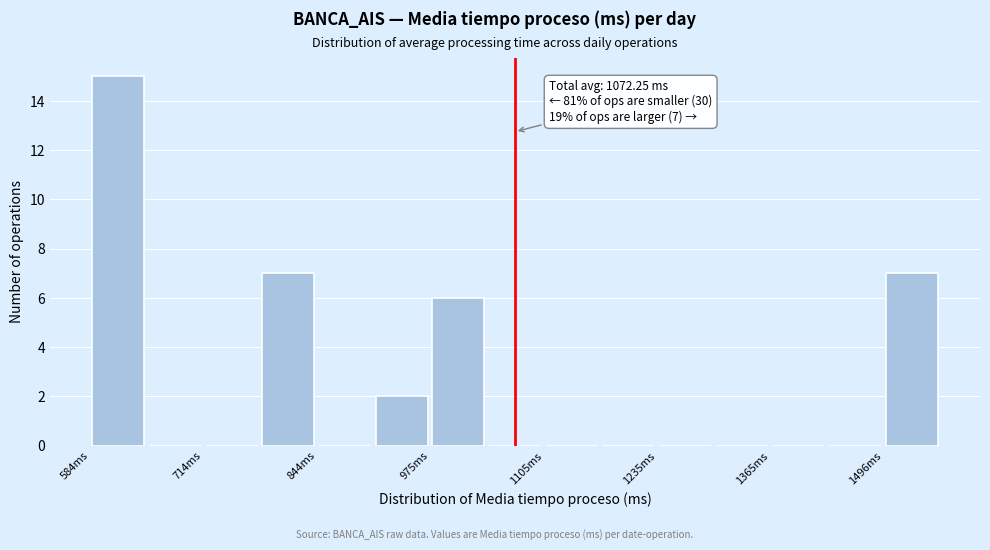

Around what value on the x-axis is the tallest bar? Give the approximate position of its centre, as read against the axis.

620